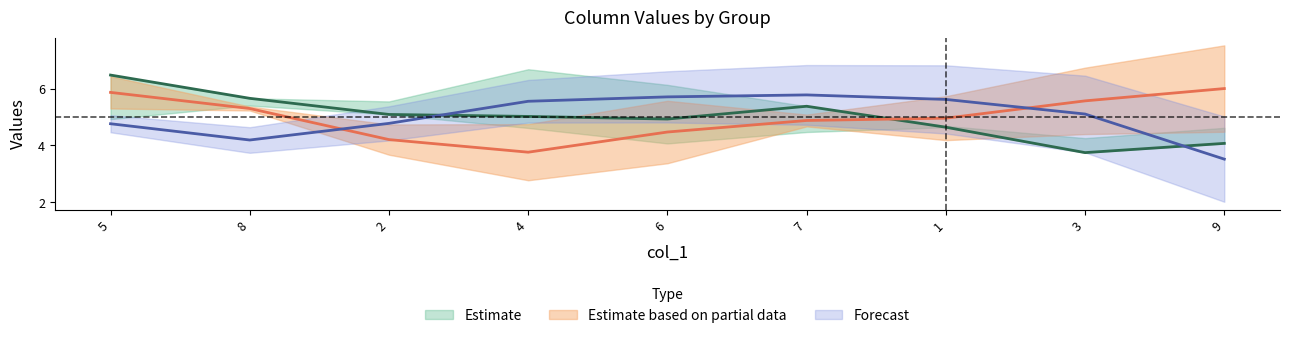

Is this an area chart (filled region under the line)?

No